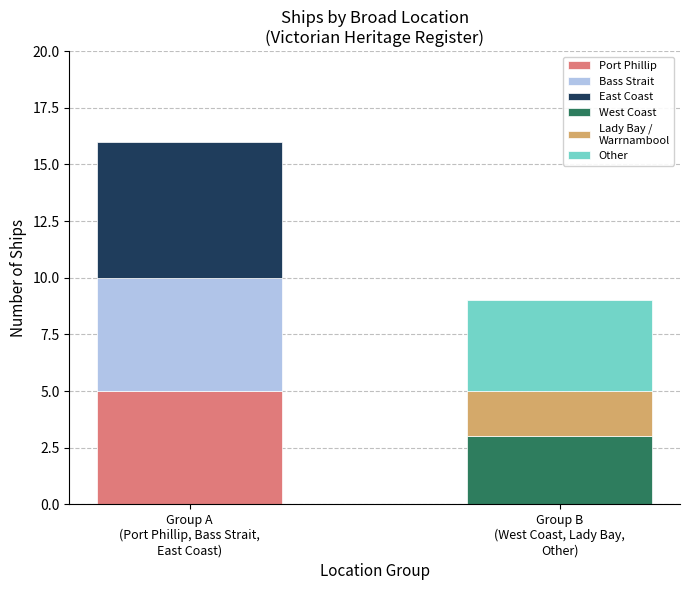

Where does the data first go above 5?

East Coast